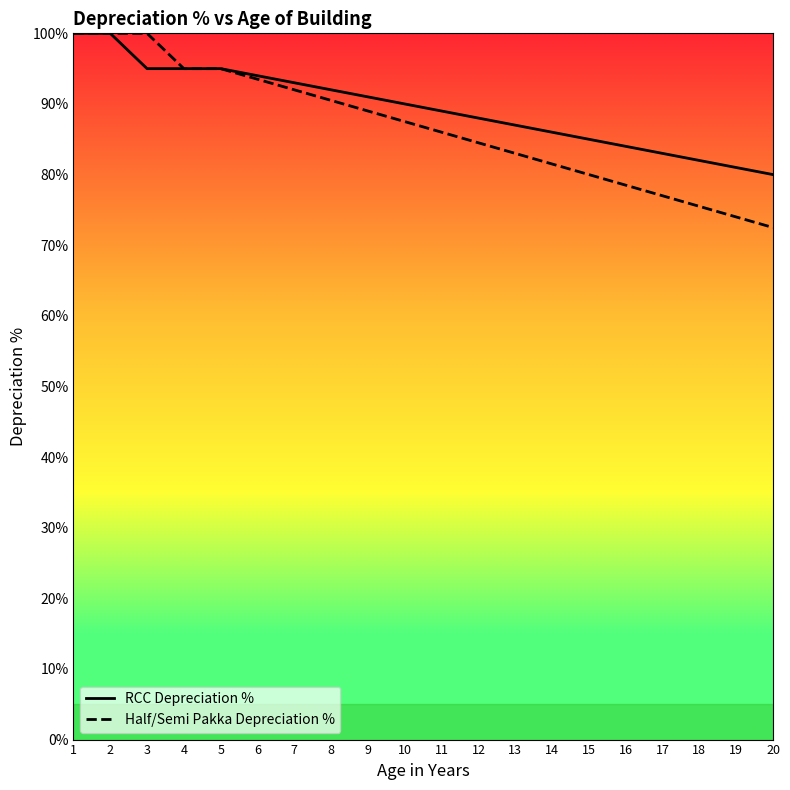

What is the average value of the Half/Semi Pakka Depreciation % series?

86.8